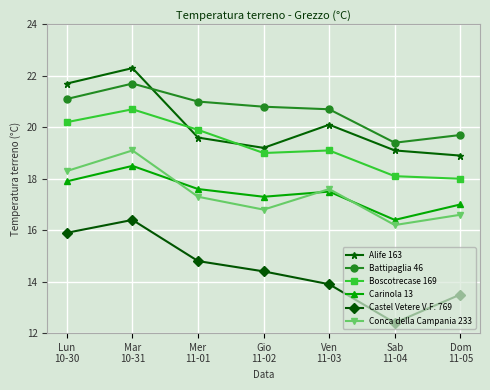

What is the maximum value shown in the chart?

22.3